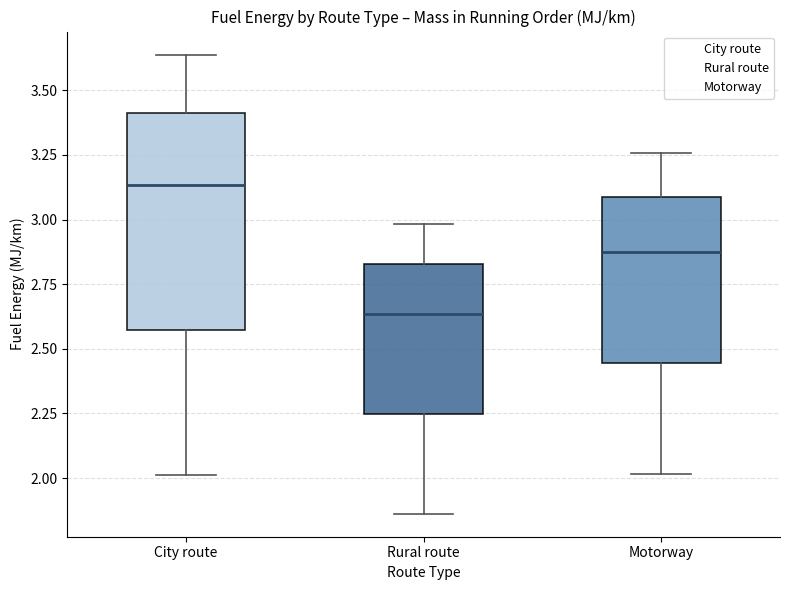

Comparing the boxes themselves (not the whiskers), which one is the tallest?

City route